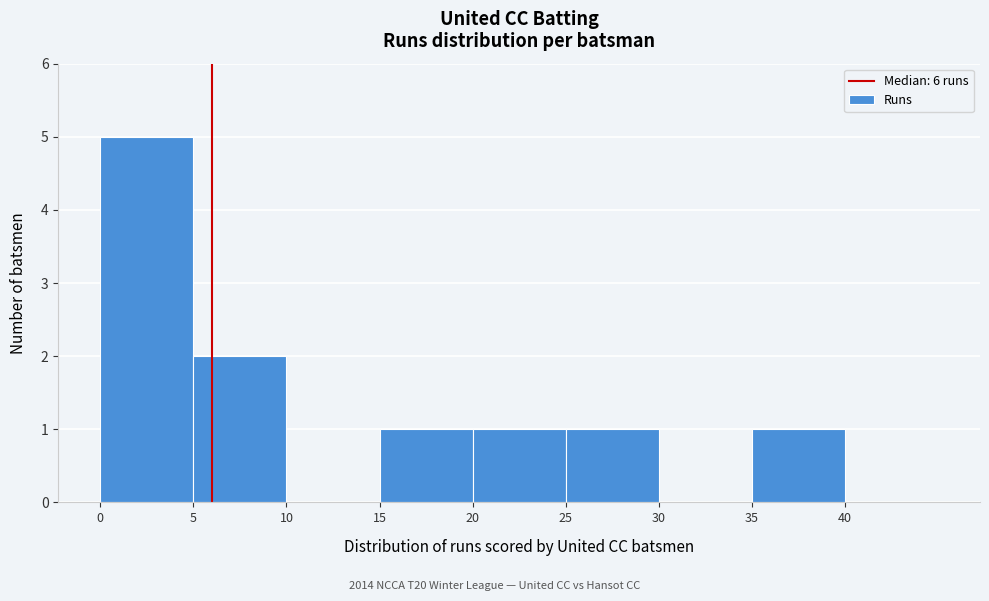

Which range on the x-axis has the tallest bar?

0 to 5